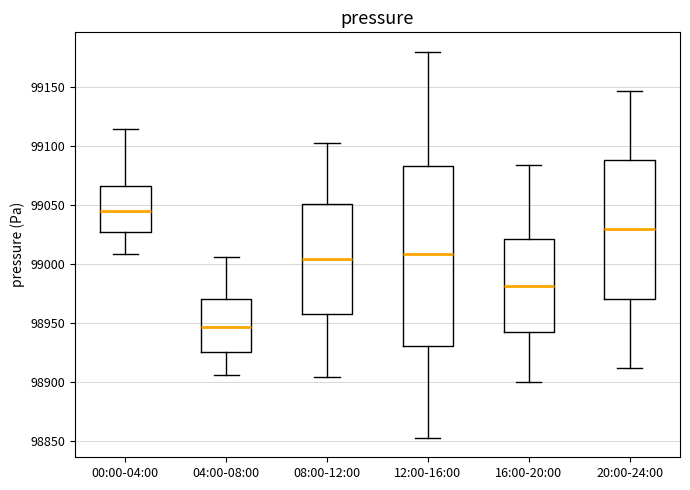

Comparing the boxes themselves (not the whiskers), which one is the tallest?

12:00-16:00